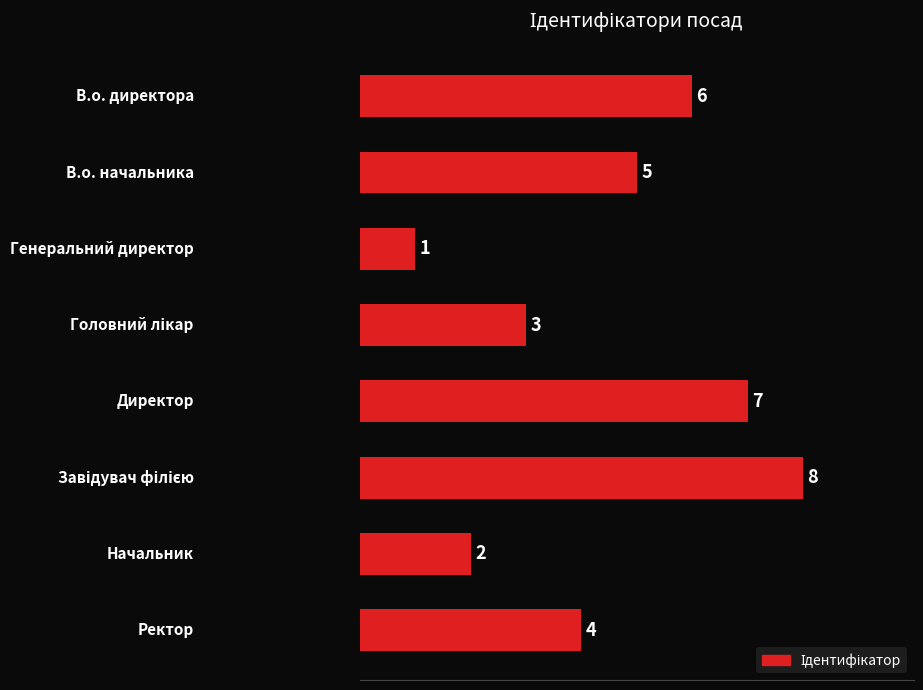

What is the value of the 7th bar from the top?

2